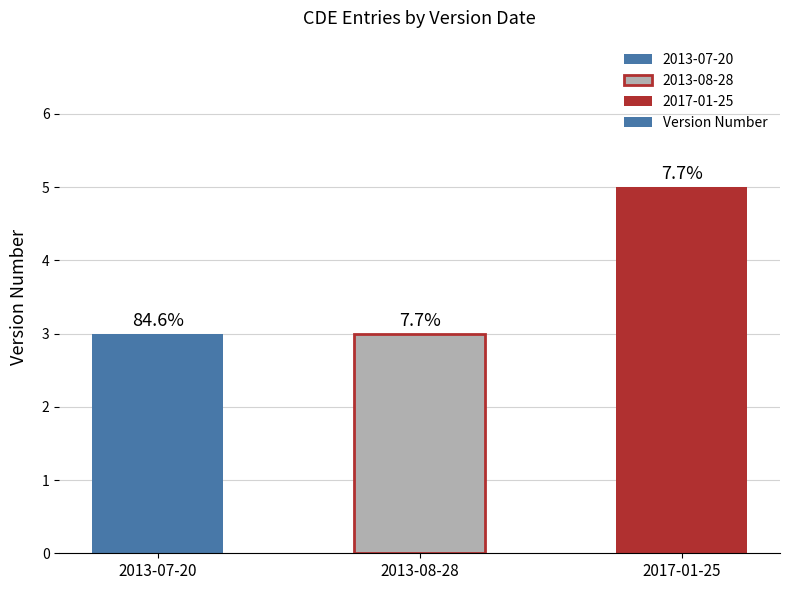

Which label corresponds to the largest value in the chart?

2017-01-25